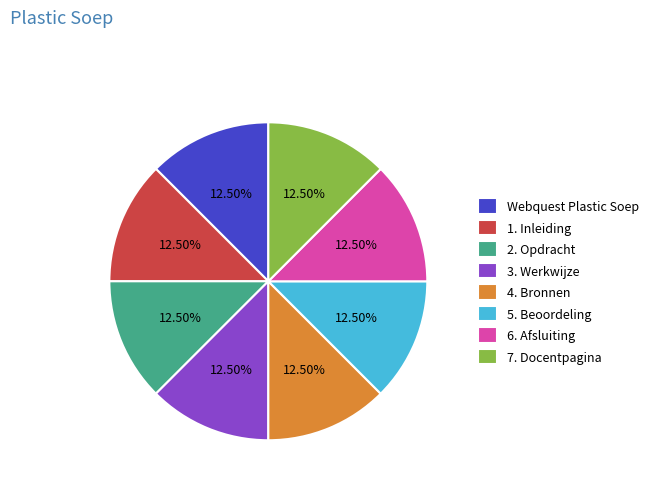

How many segments does this pie chart have?

8